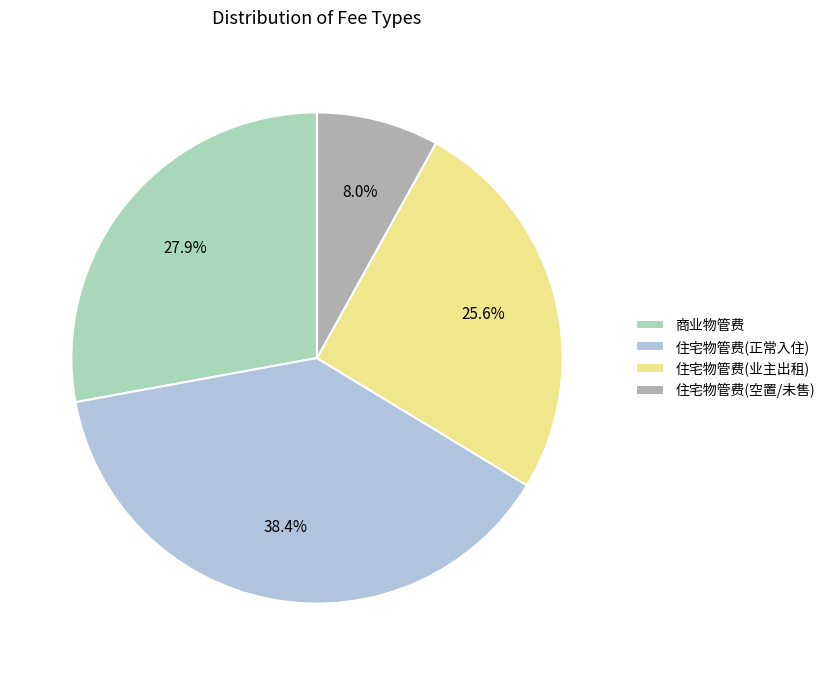

Is 住宅物管费(空置/未售) the majority of the pie?

No